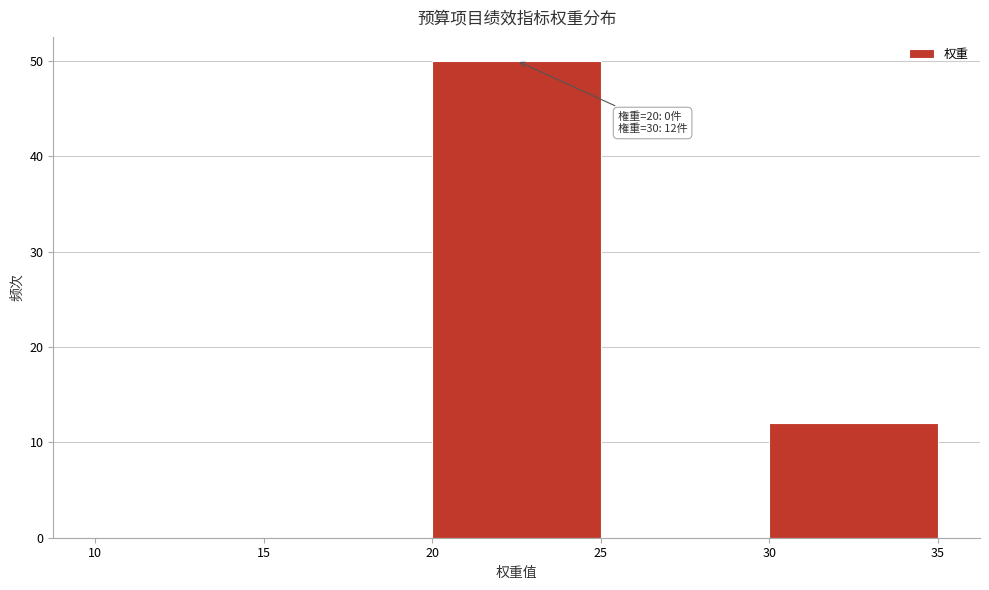

Over which range of the x-axis is the bar tallest?

20 to 25